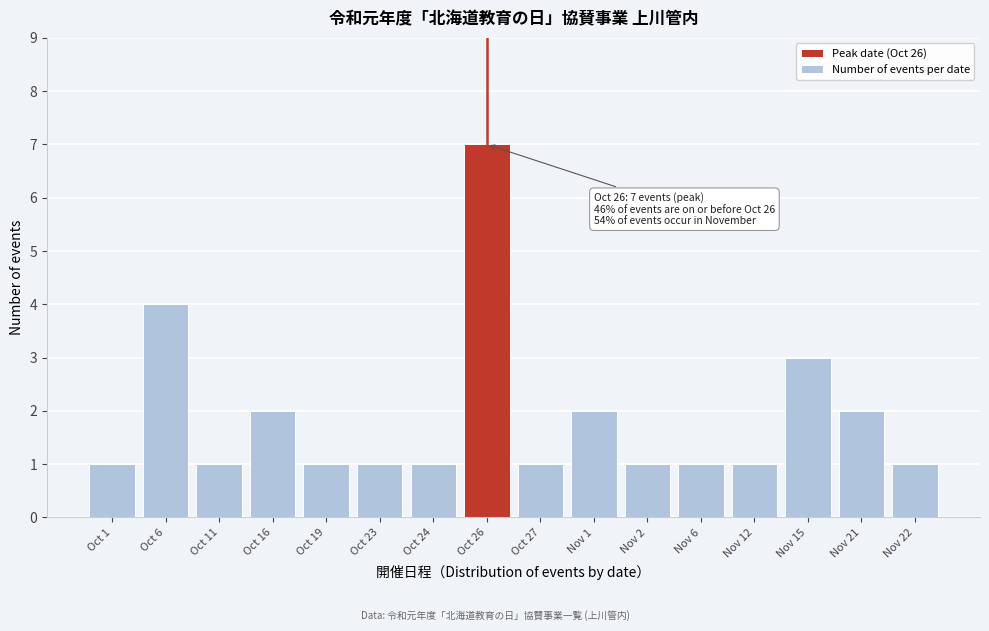

Reading left to right, what are all the values shown in this chart?

Oct 1=1	Oct 6=4	Oct 11=1	Oct 16=2	Oct 19=1	Oct 23=1	Oct 24=1	Oct 26=7	Oct 27=1	Nov 1=2	Nov 2=1	Nov 6=1	Nov 12=1	Nov 15=3	Nov 21=2	Nov 22=1